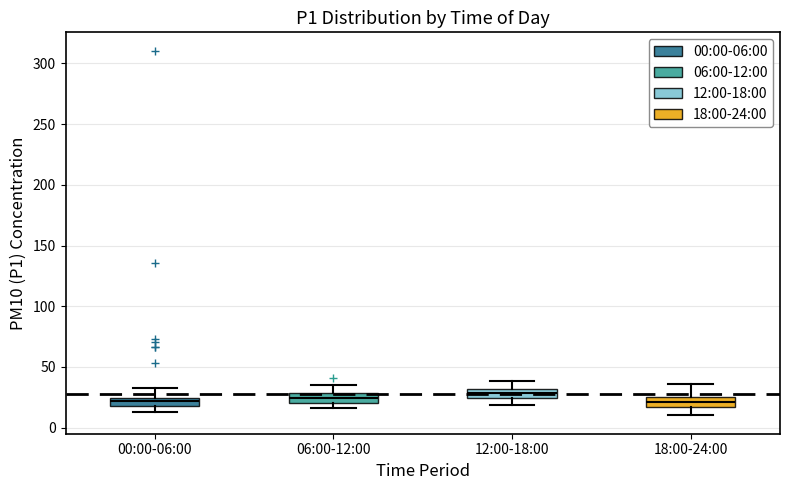

Where is the lower edge of the box for 18:00-24:00 on the y-axis? The values are not printed on the chart, so give them approximately, as read against the axis.

15